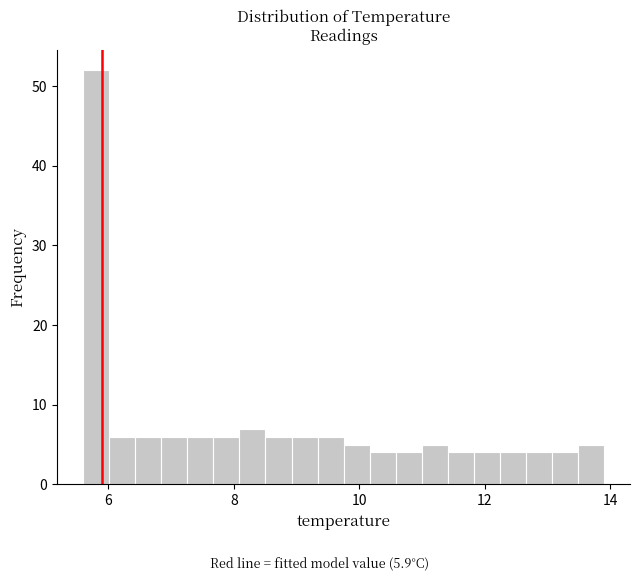

Read against the x-axis, roughly where is the centre of the tallest bar?

5.8